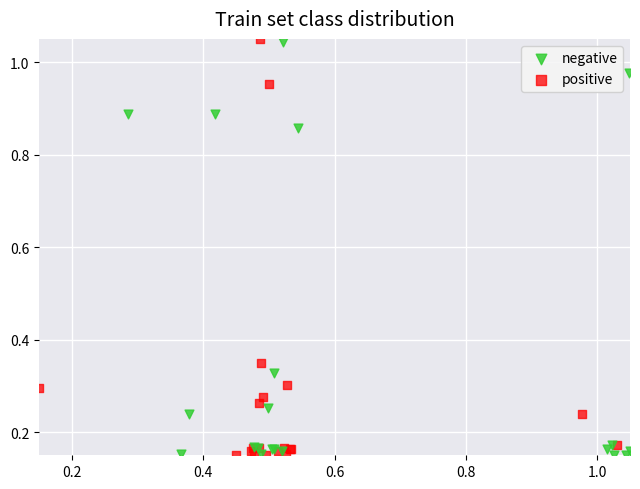

What are all the series names shown in the legend?

negative, positive